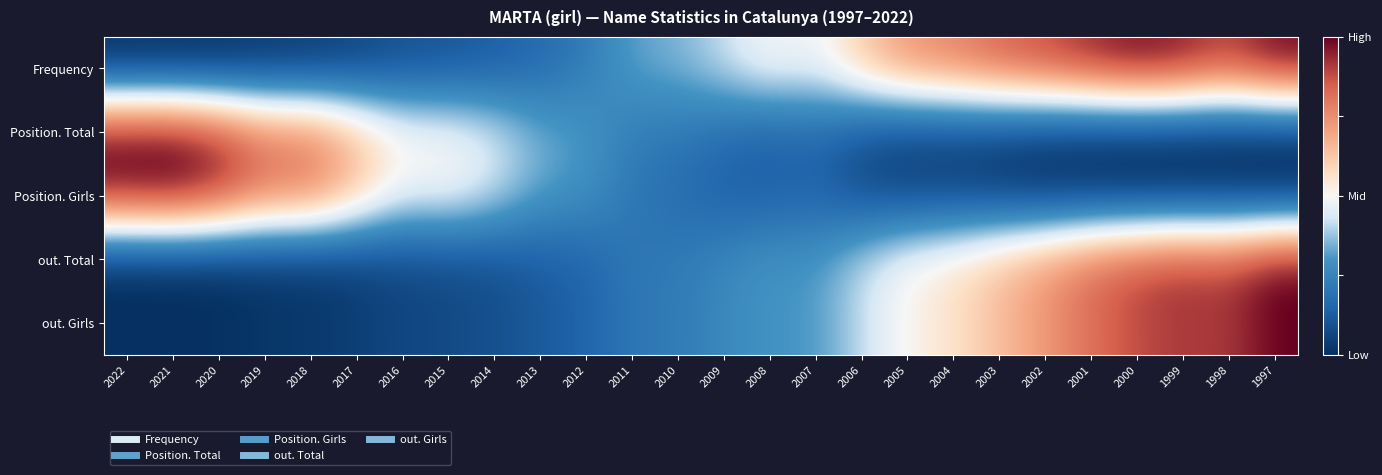

At how many categories does at least one series exceed 0?

18